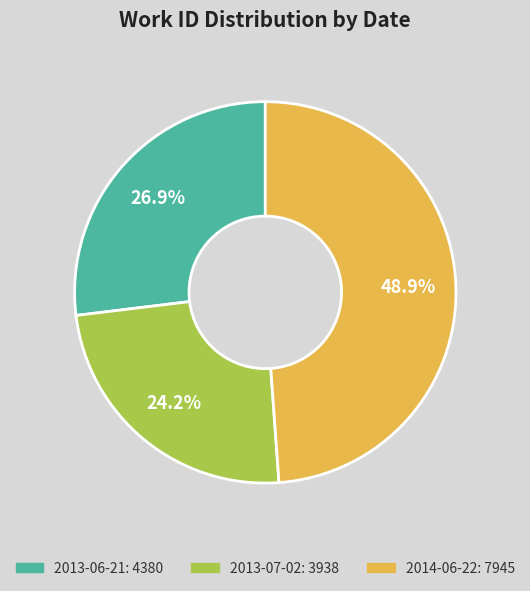

What is the ratio of the value at 2013-07-02 to the value at 2014-06-22?

0.5